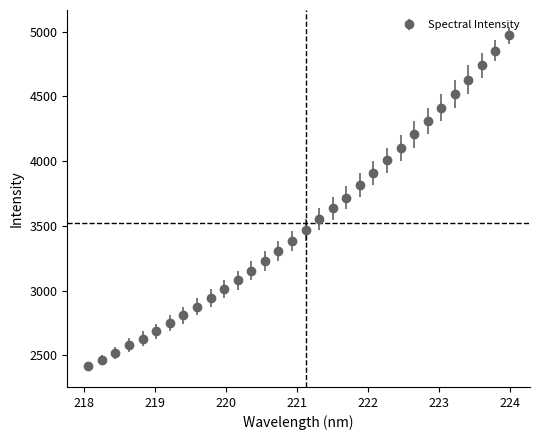

What is the sum of all values?

112650.7